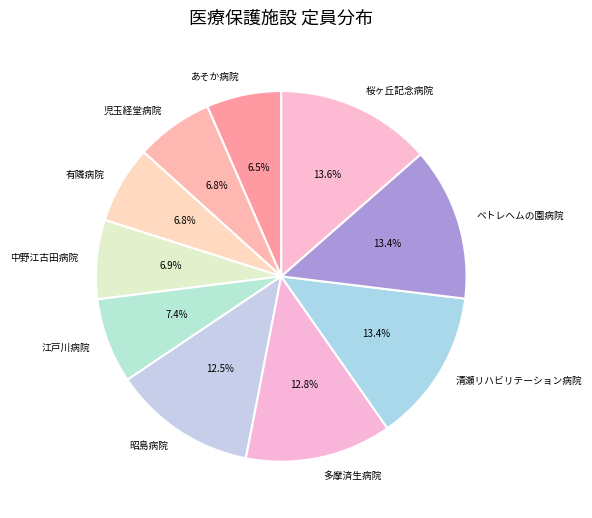

The 桜ヶ丘記念病院 slice represents 4% of the pie. True or false?

False